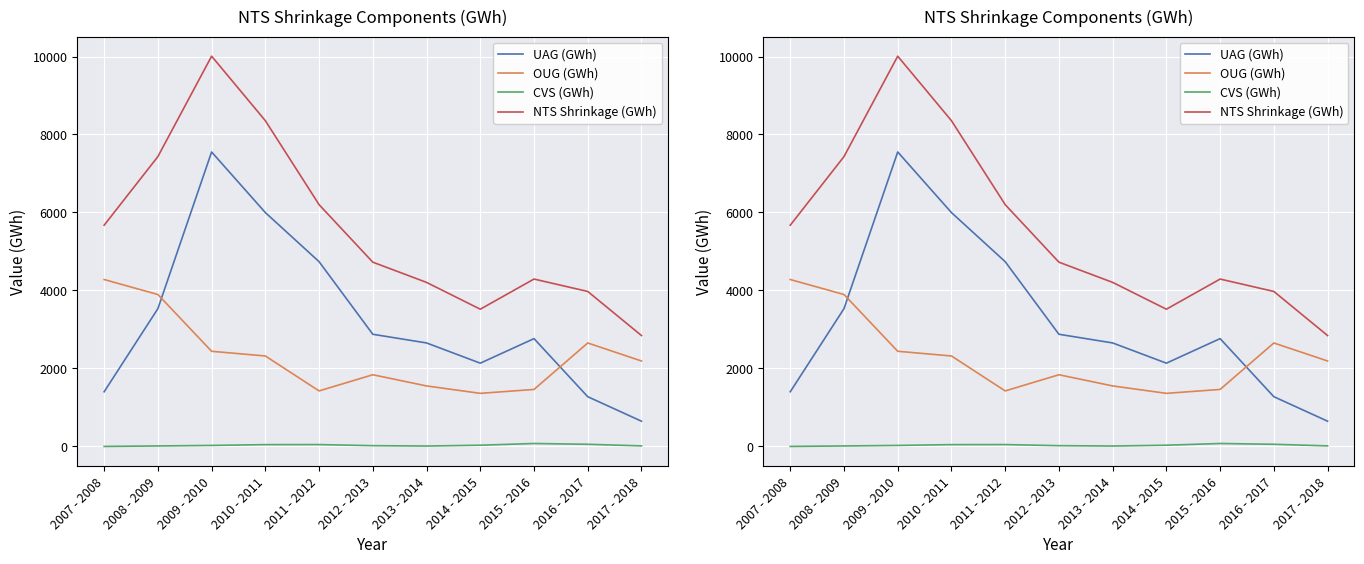

What is the smallest value displayed?

-4.6